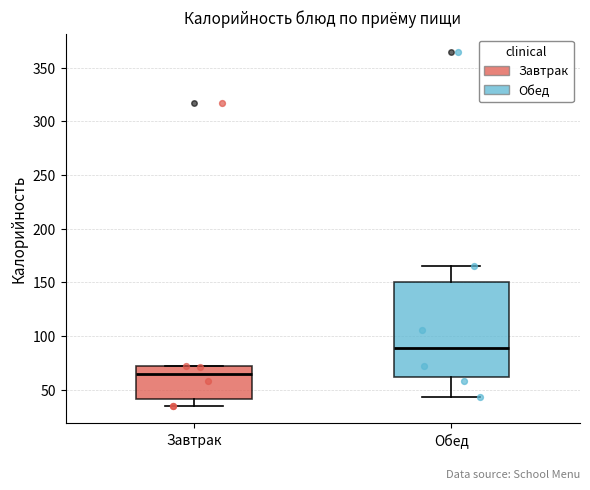

Reading left to right, read every box against the y-axis: the position of its median line, the range the box covers, and the ends of its whiskers. The values are not printed on the chart, so give them approximately, as read against the axis.

Завтрак: median 65, box 40 to 70, whiskers 35 to 70
Обед: median 90, box 60 to 150, whiskers 45 to 165